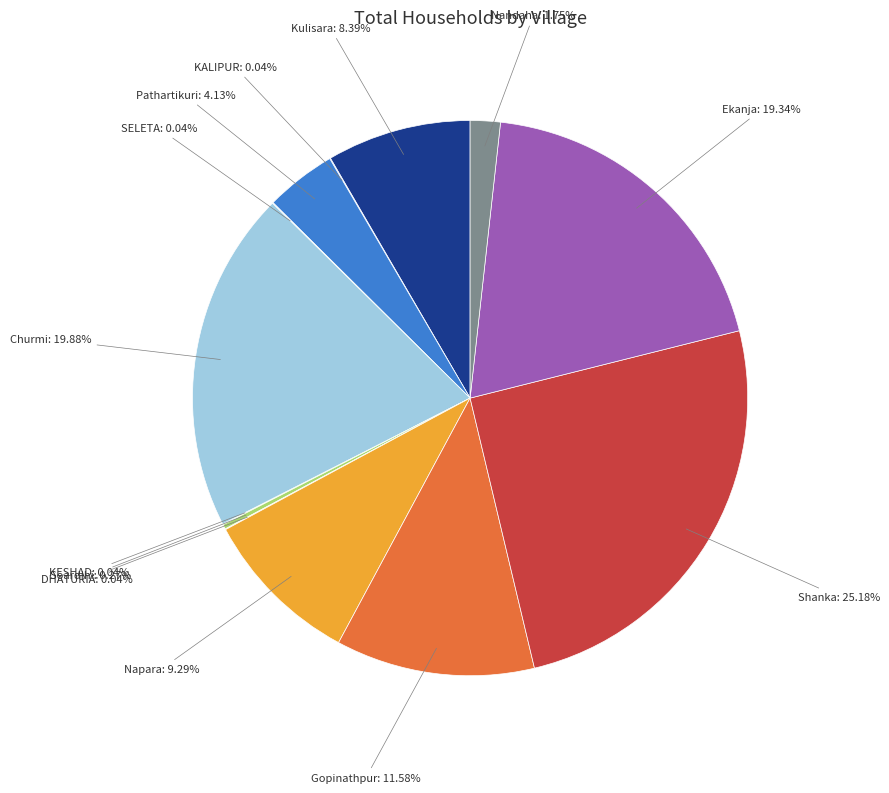

Does any single category account for the majority?

No